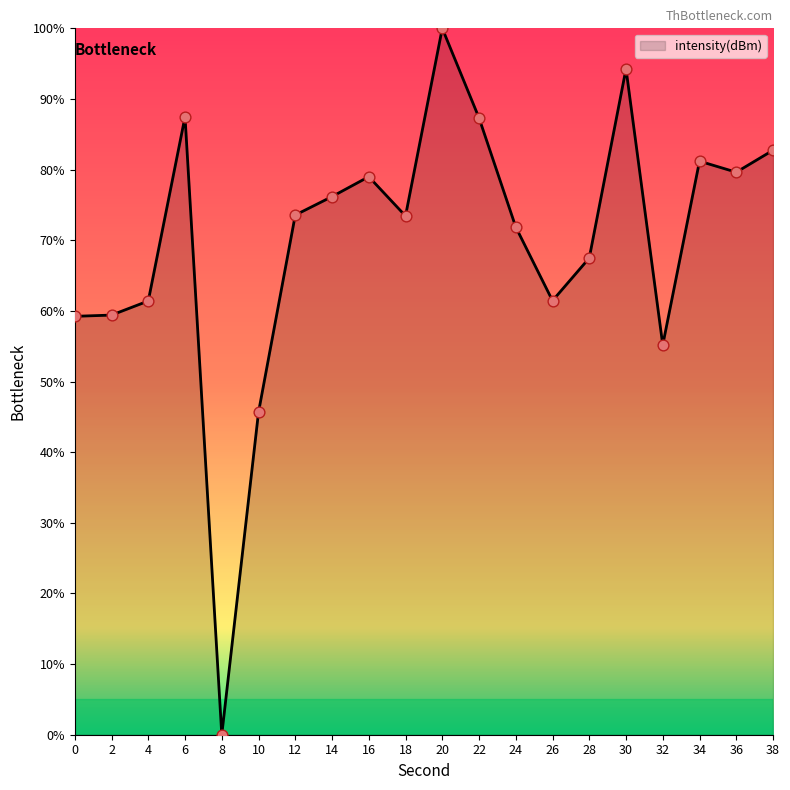

Which has a higher value, 14 or 18?

14